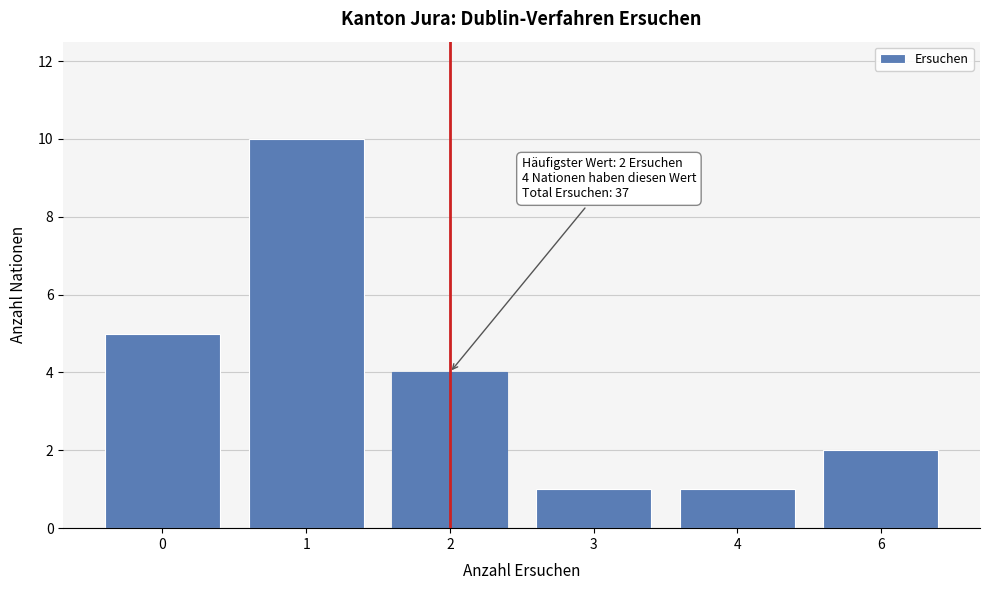

Reading left to right, transcribe all the data shown in this chart.

5	10	4	1	1	2